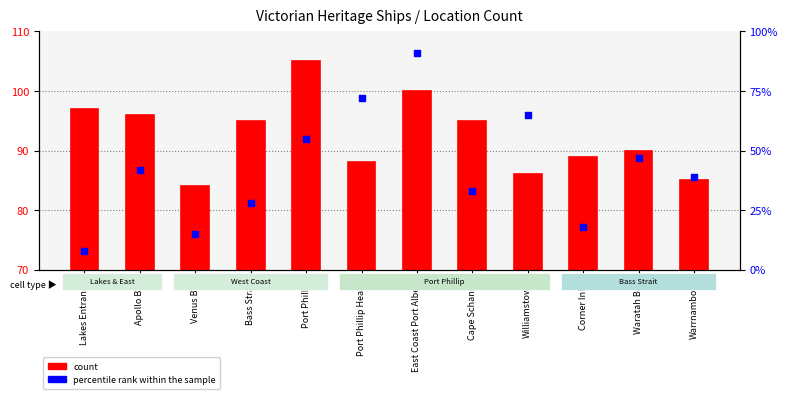

Between Warrnambool and Williamstown, which is larger?

Williamstown